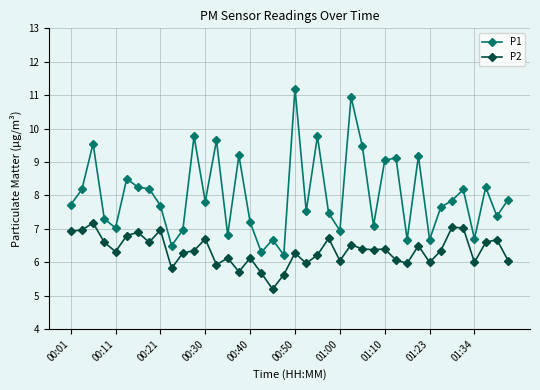

What is the value of the P1 point at the 2nd from the left?

8.2